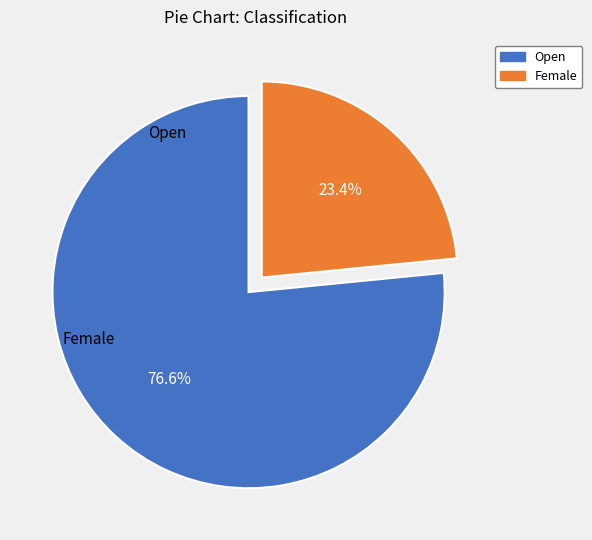

How many slices are in this pie chart?

2